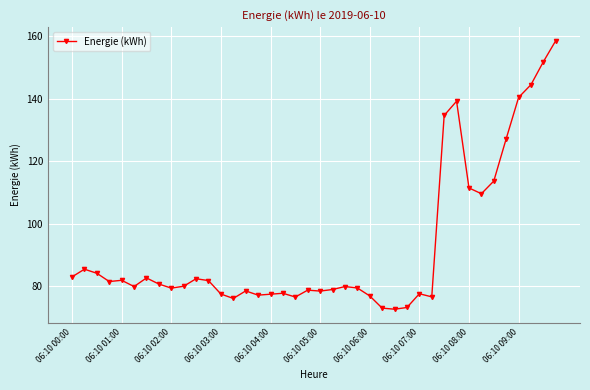

Count the number of categories in the chart.

40